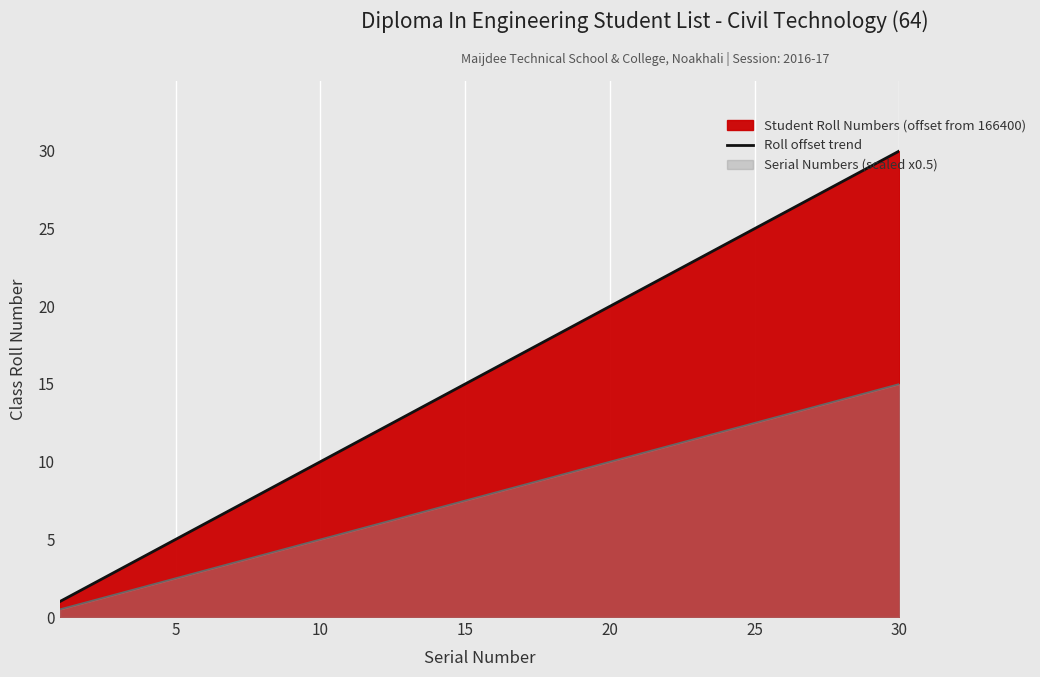

What is the average value?

16